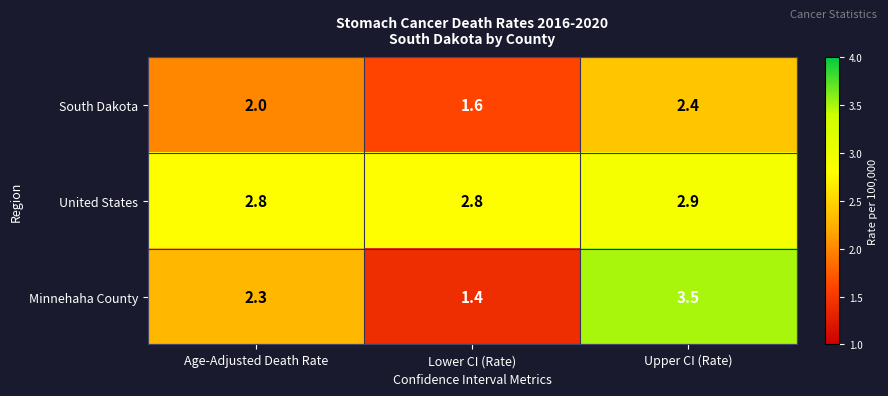

At which category is the sum across all series the highest?

Upper CI (Rate)